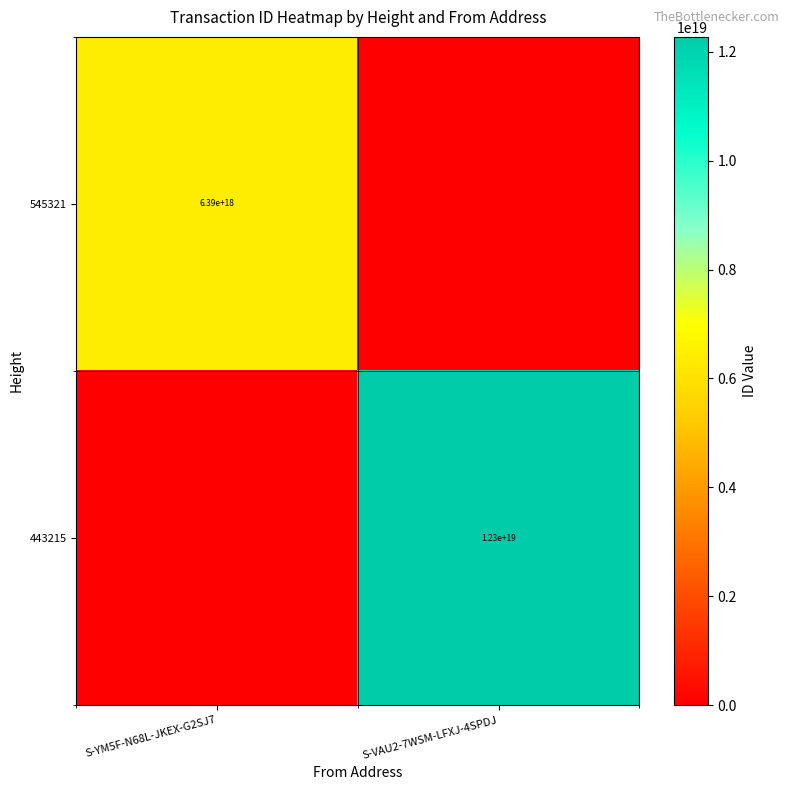

Is it true that 545321 equals 6390000000000000000 at S-YM5F-N68L-JKEX-G2SJ7?

True